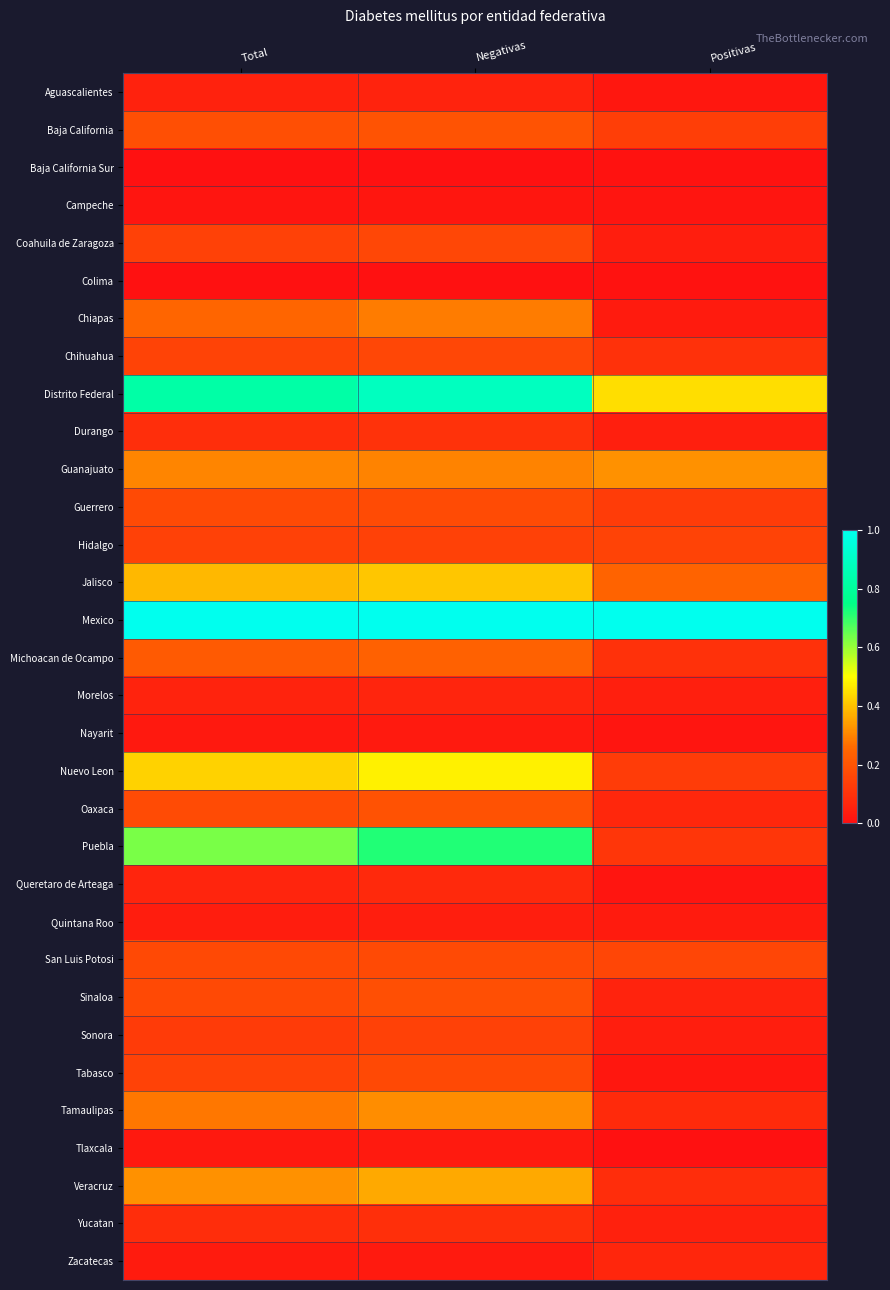

What is the total value across all series at Positivas?

3.8